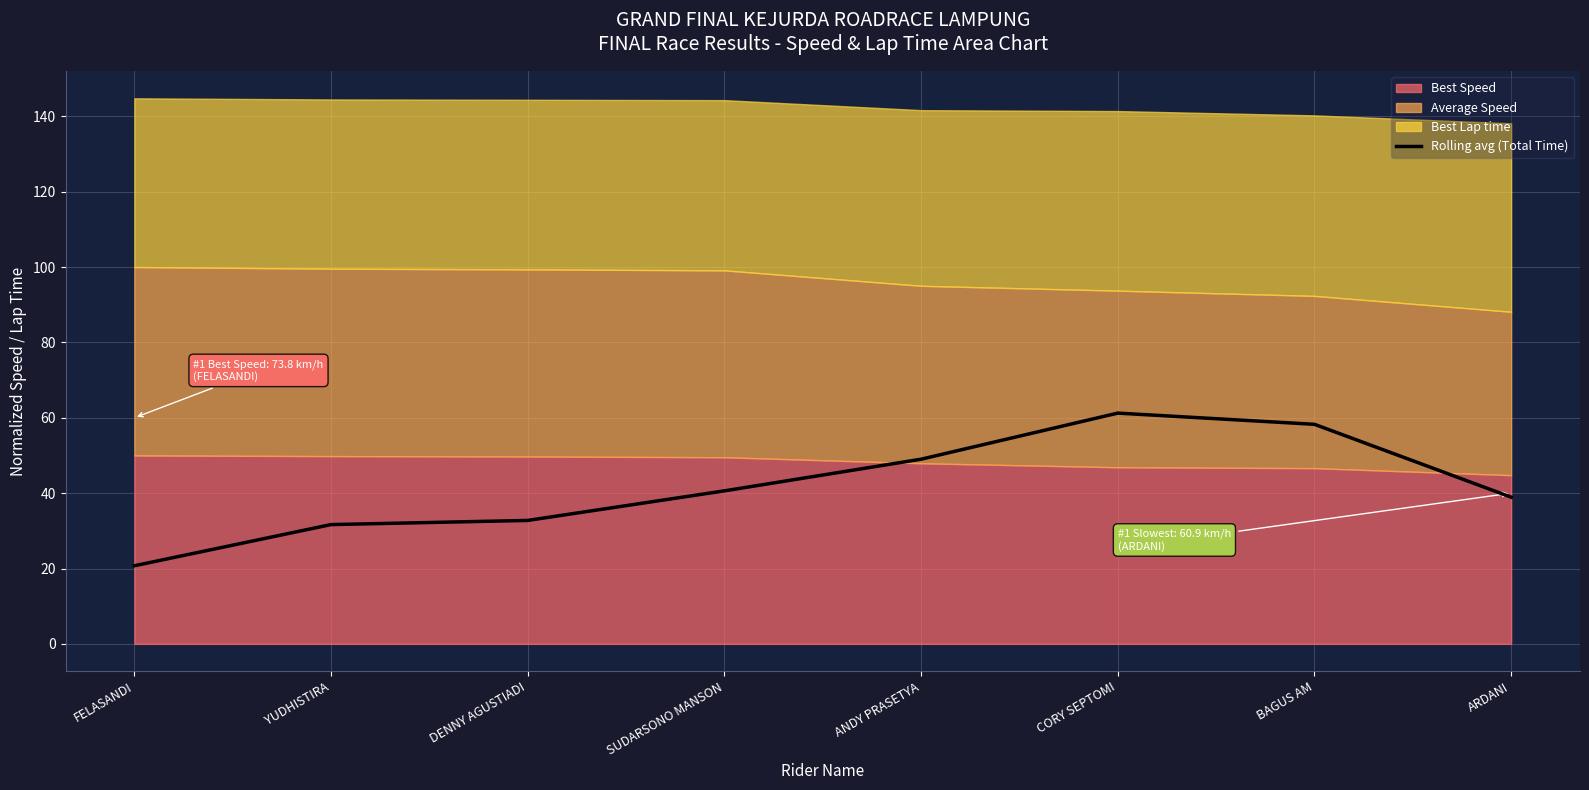

Reading left to right, extract all data points from this chart.

20.7	31.7	32.8	40.6	49.0	61.2	58.3	38.9